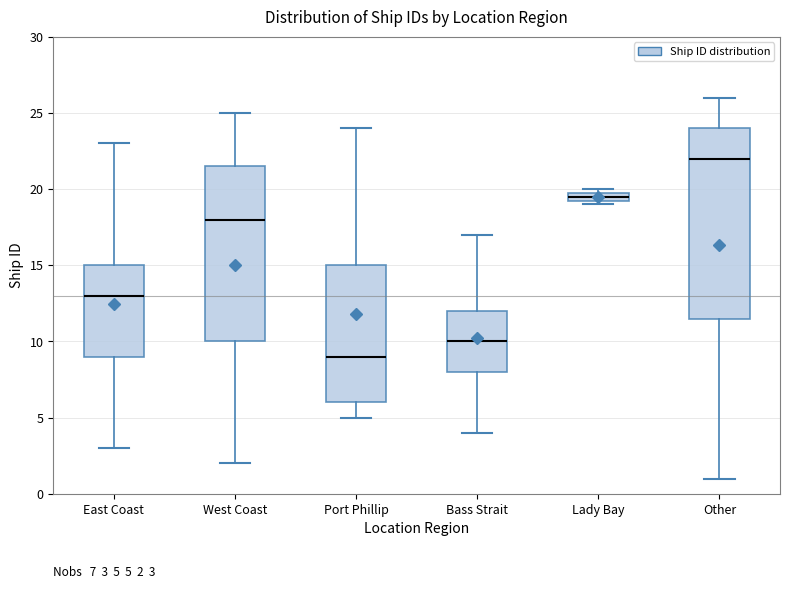

Which box is the tallest, from its lower edge to its upper edge?

Other